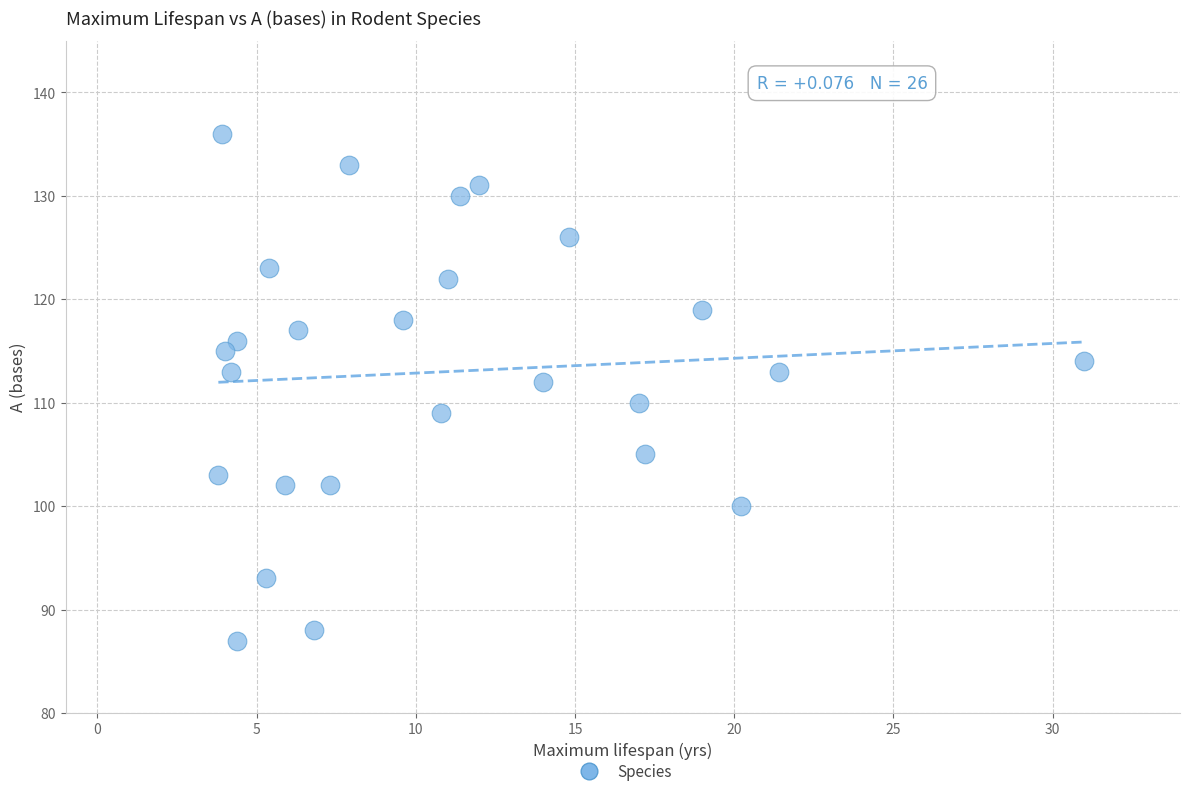

What is the range of Y values (max minus min)?

49